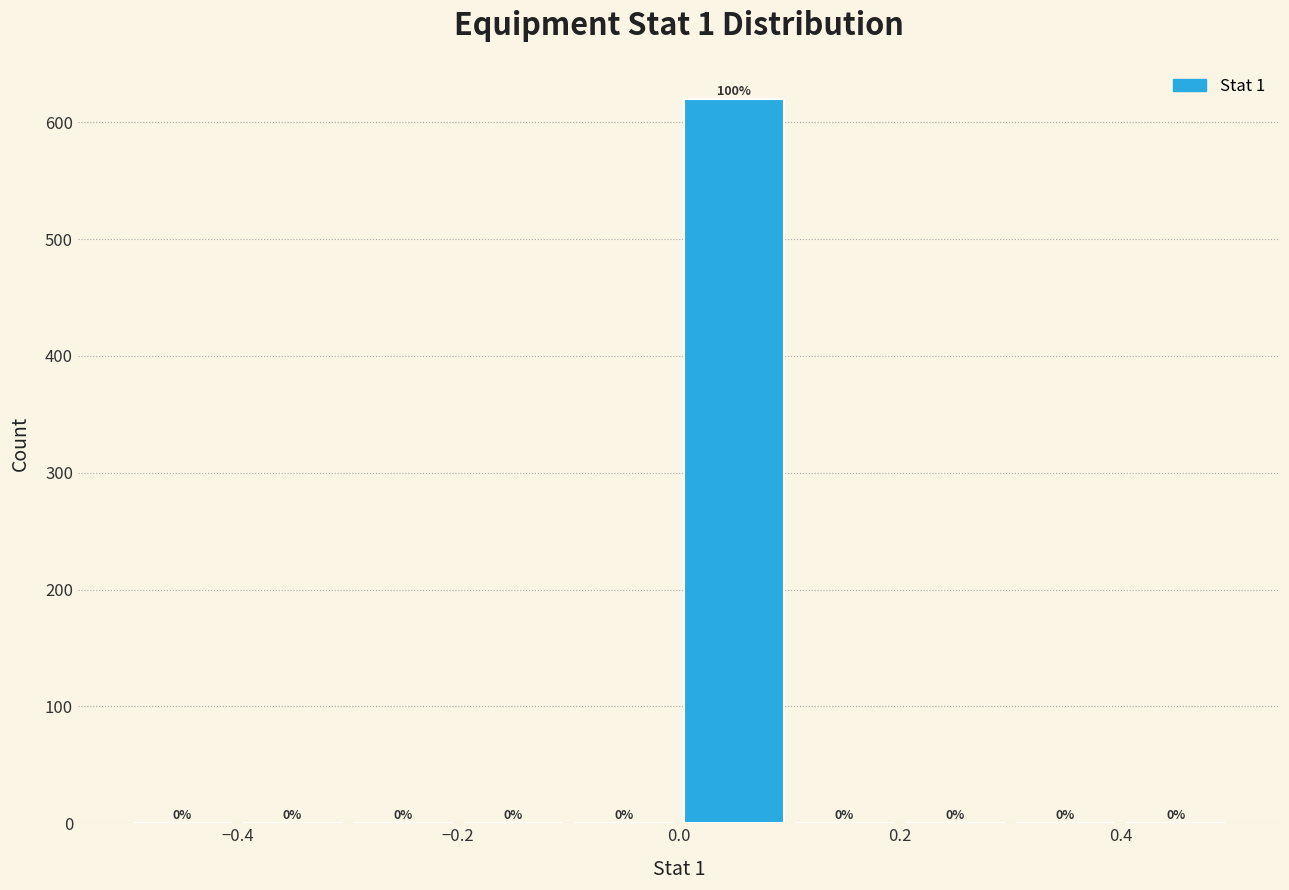

Over which range of the x-axis is the bar tallest?

0.0 to 0.1